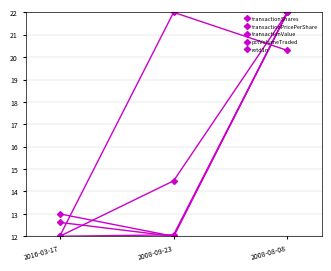

Is this an area chart (filled region under the line)?

No